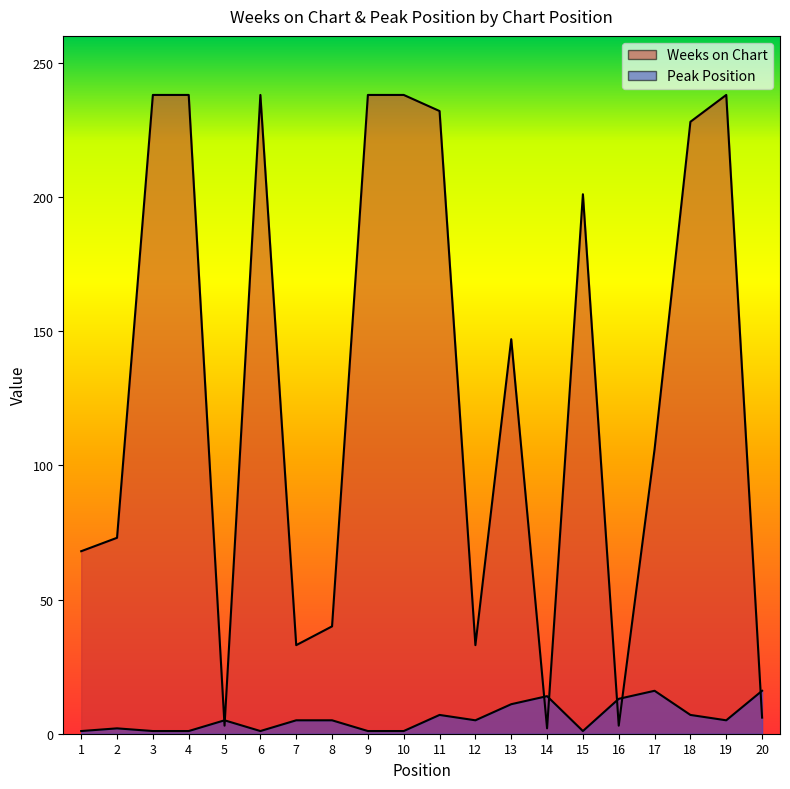

Between which two adjacent categories do Peak Position and Weeks on Chart first intersect?

4 and 5